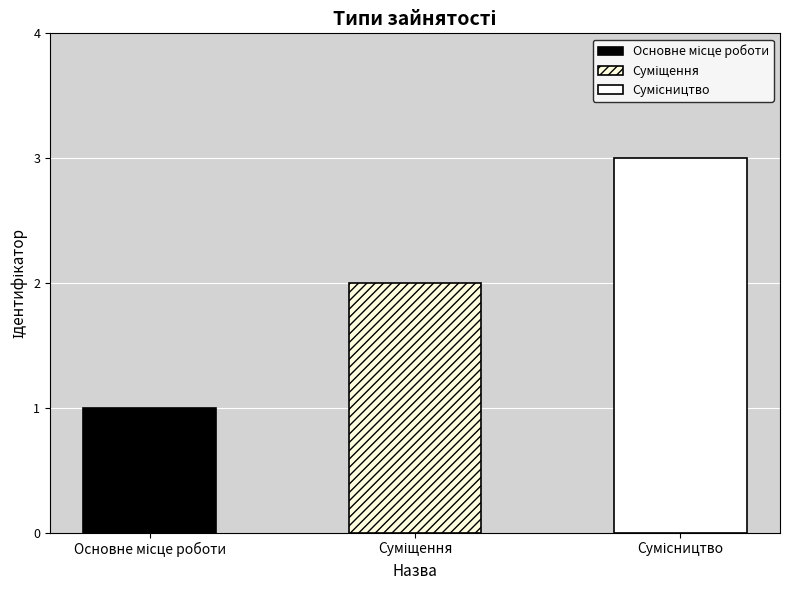

Approximately how many times larger is the value at Сумісництво compared to Основне місце роботи?

3.0